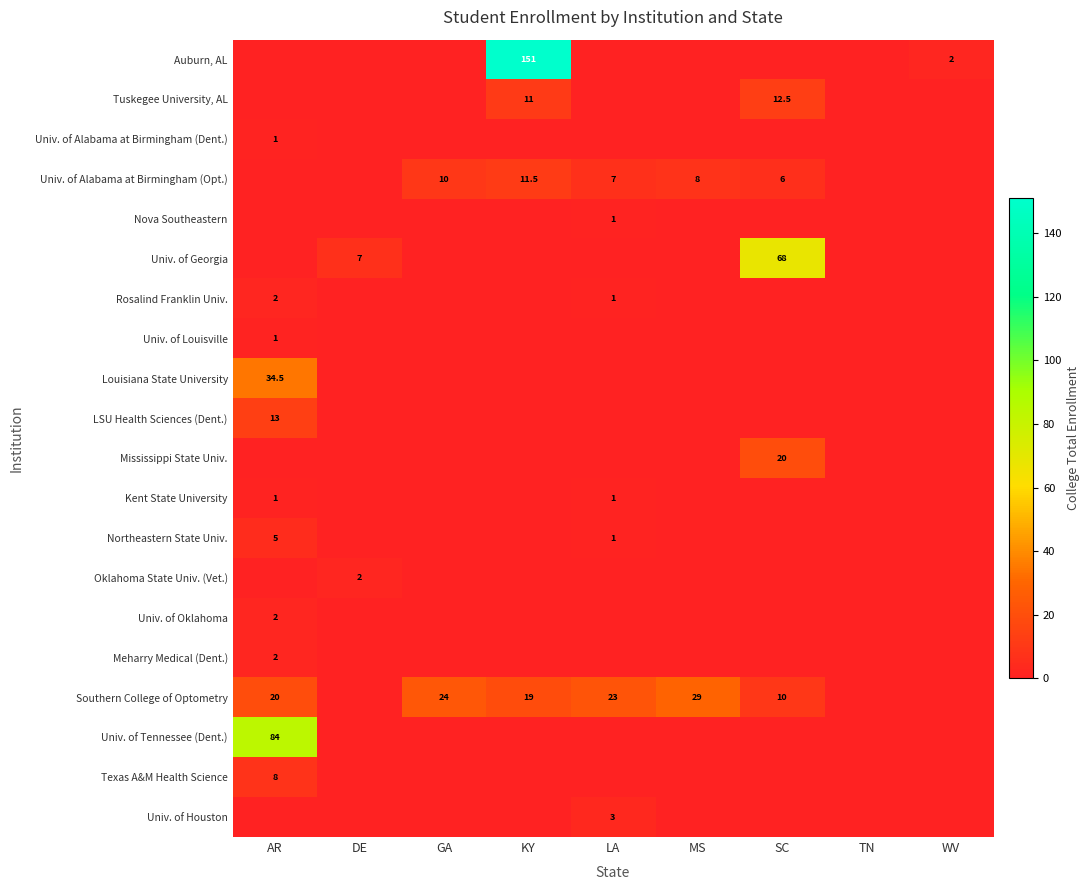

Is it true that Univ. of Oklahoma equals 2.0 at AR?

True